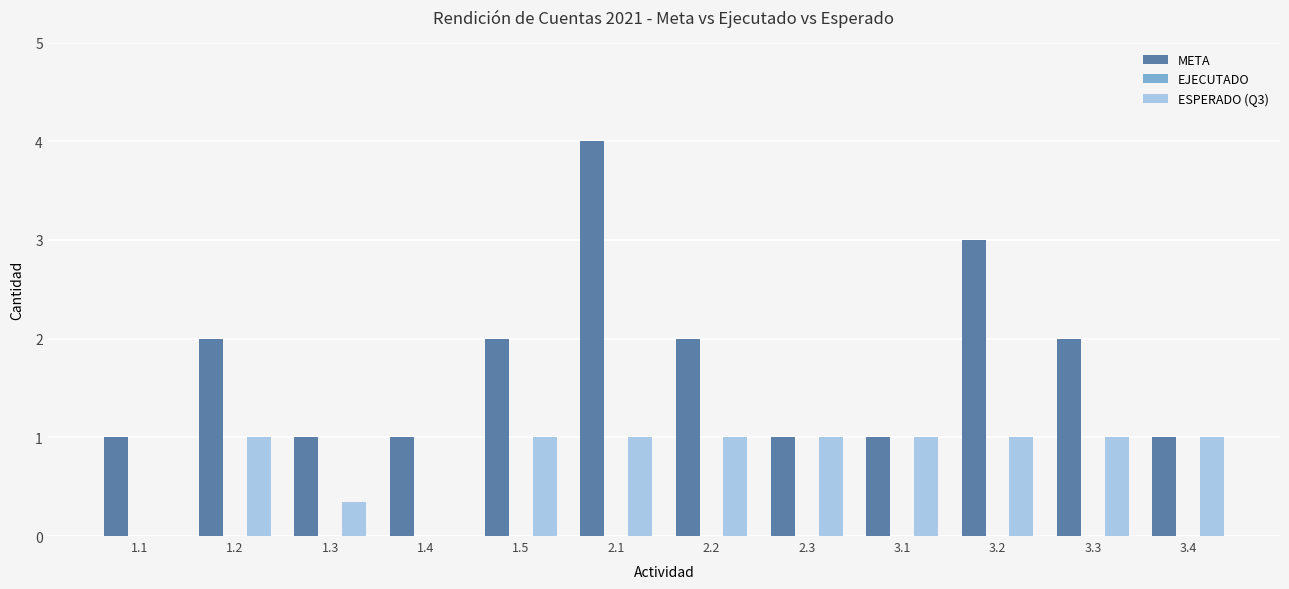

How many ESPERADO (Q3) values are between 1 and 2?

9